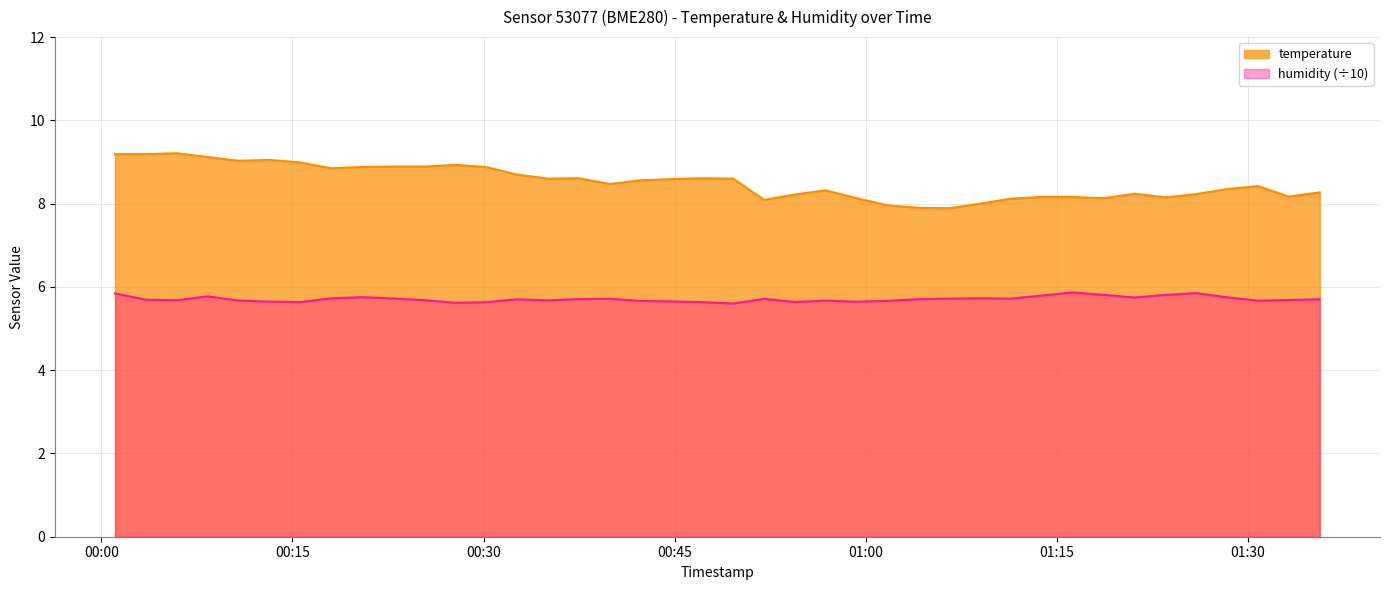

At how many categories does at least one series exceed 8?

36